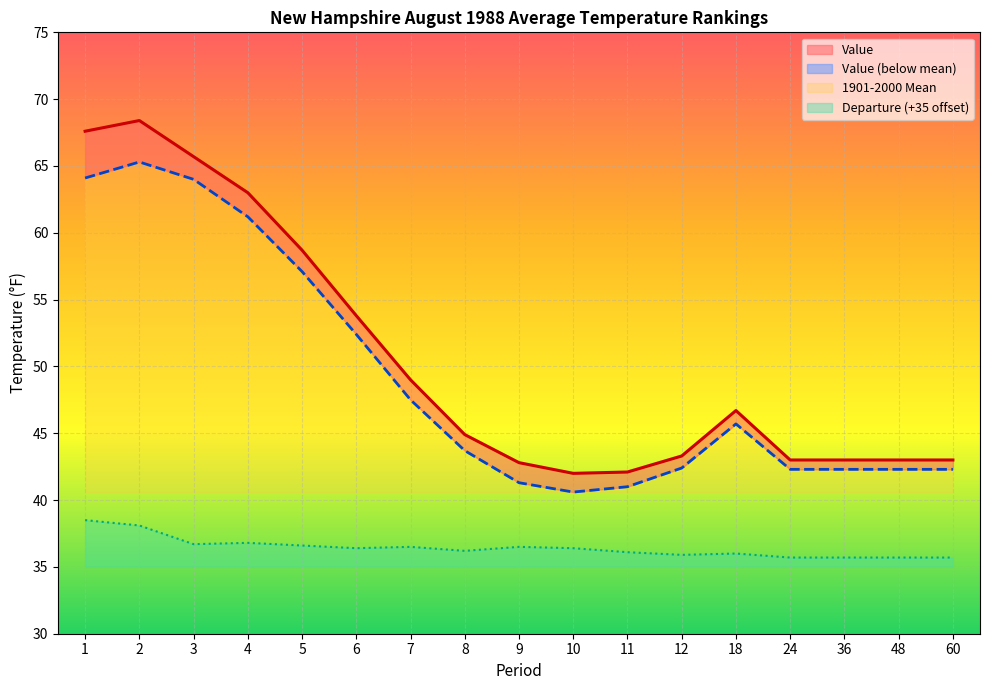

What is the total value across all series at 48?

121.0